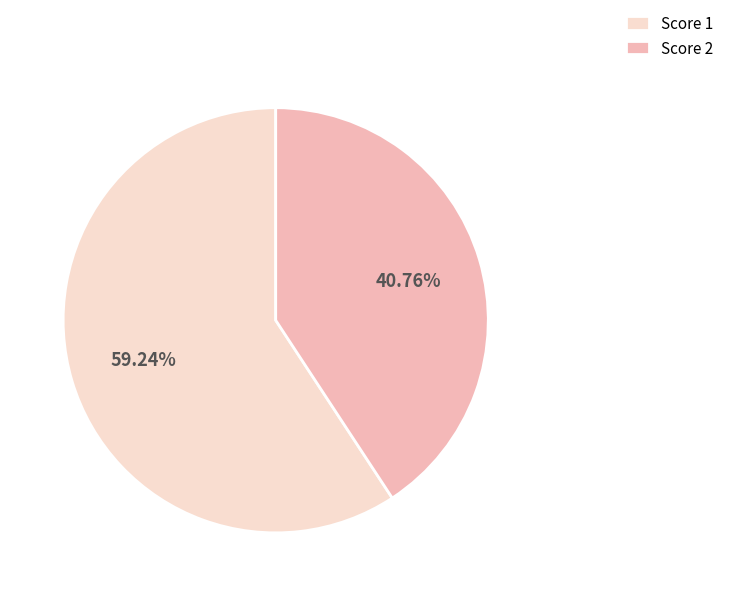

Which category has the biggest portion of the pie?

Score 1